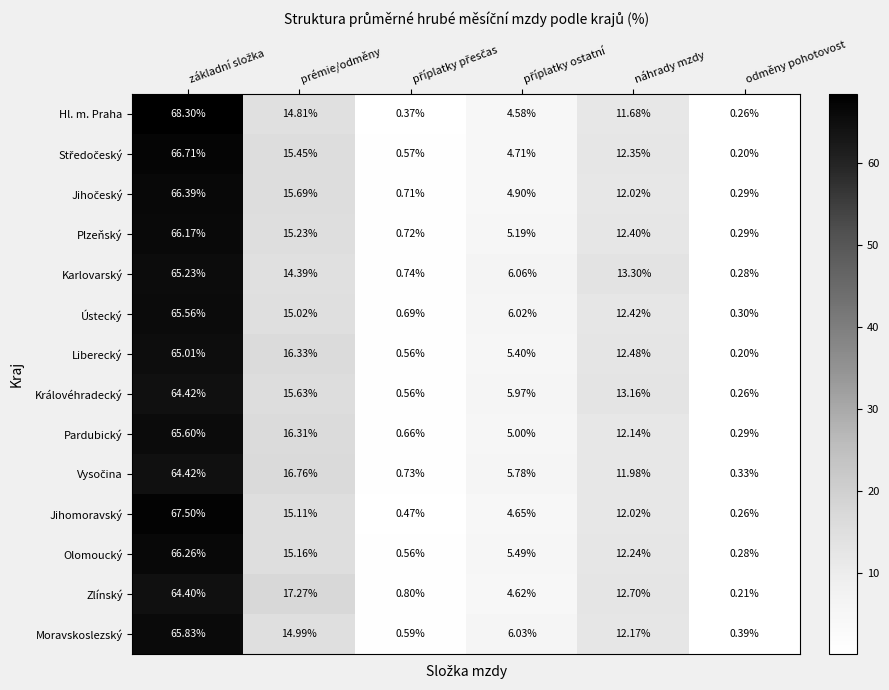

At which label does Karlovarský reach its minimum?

odměny pohotovost